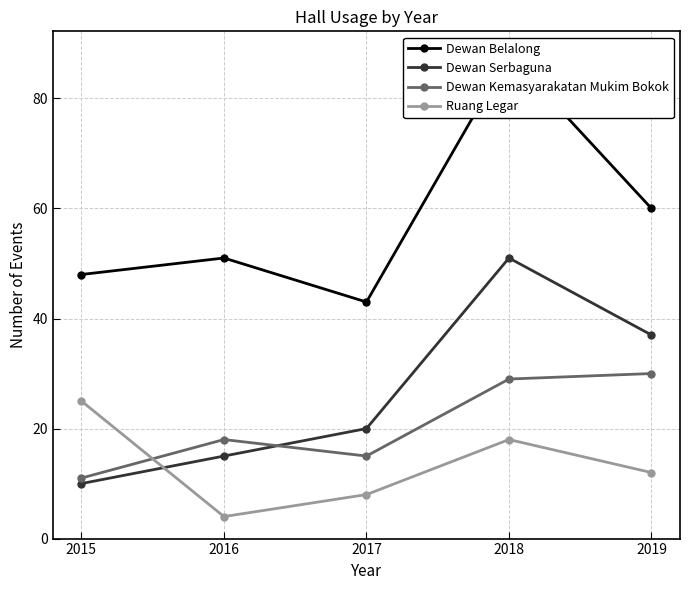

What is the sum of all Dewan Serbaguna values?

133